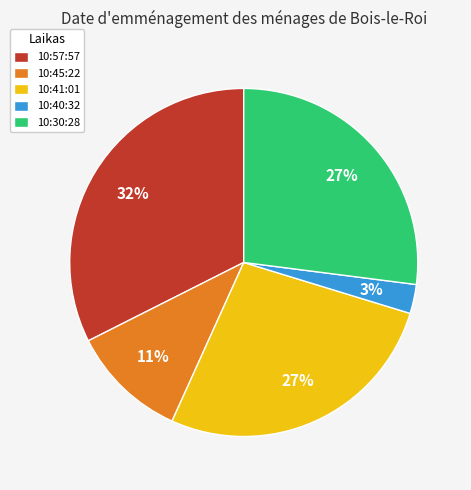

Is the sum of 10:40:32 and 10:41:01 greater than half?

No